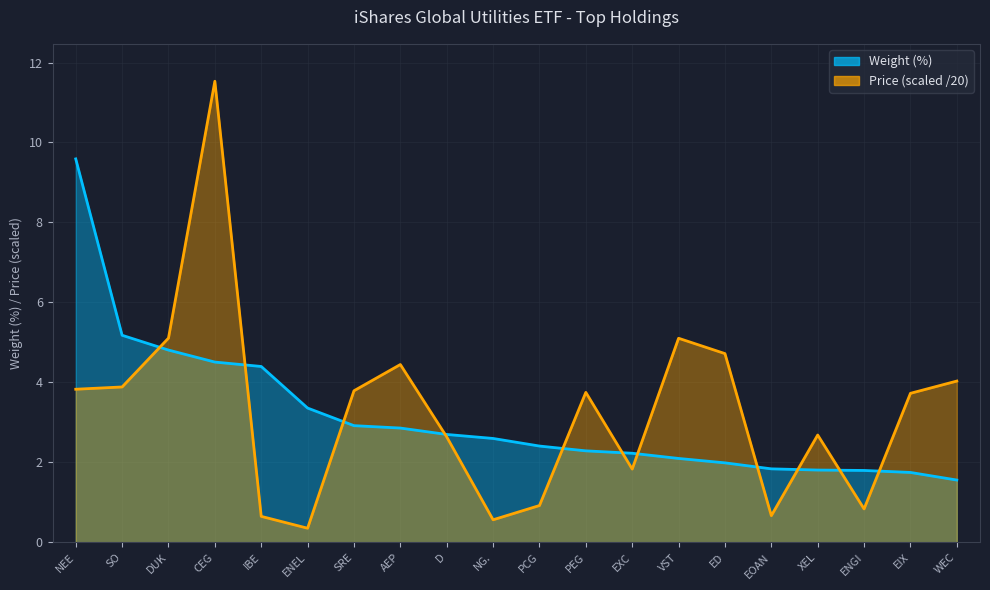

Reading right to left, transcribe all the data shown in this chart.

Weight (%): WEC=1.6	EIX=1.8	ENGI=1.8	XEL=1.8	EOAN=1.8	ED=2.0	VST=2.1	EXC=2.2	PEG=2.3	PCG=2.4	NG.=2.6	D=2.7	AEP=2.9	SRE=2.9	ENEL=3.4	IBE=4.4	CEG=4.5	DUK=4.8	SO=5.2	NEE=9.6
Price: WEC=4.0	EIX=3.7	ENGI=0.8	XEL=2.7	EOAN=0.7	ED=4.7	VST=5.1	EXC=1.8	PEG=3.8	PCG=0.9	NG.=0.6	D=2.6	AEP=4.4	SRE=3.8	ENEL=0.4	IBE=0.7	CEG=11.5	DUK=5.1	SO=3.9	NEE=3.8